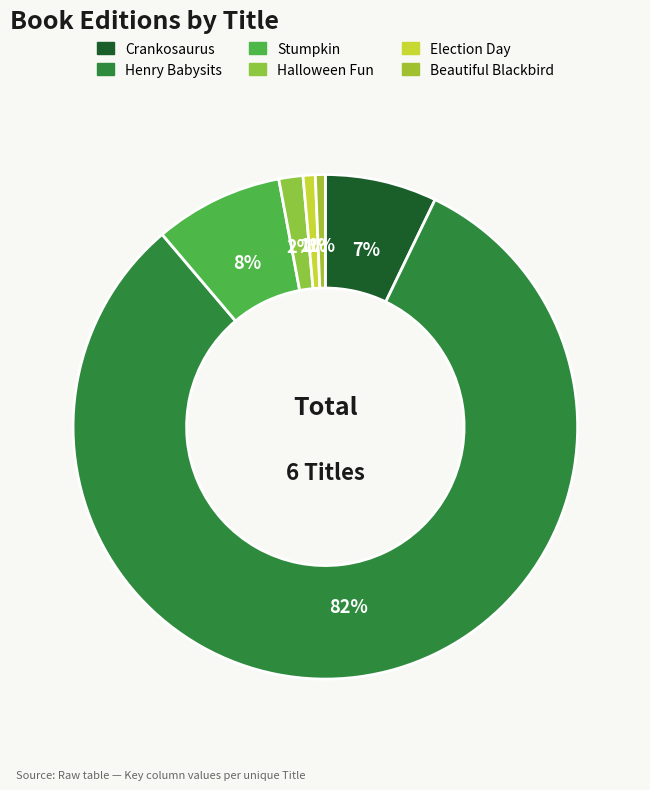

Rank the categories by value from highest to lowest.

Henry Babysits, Stumpkin, Crankosaurus, Halloween Fun, Election Day, Beautiful Blackbird